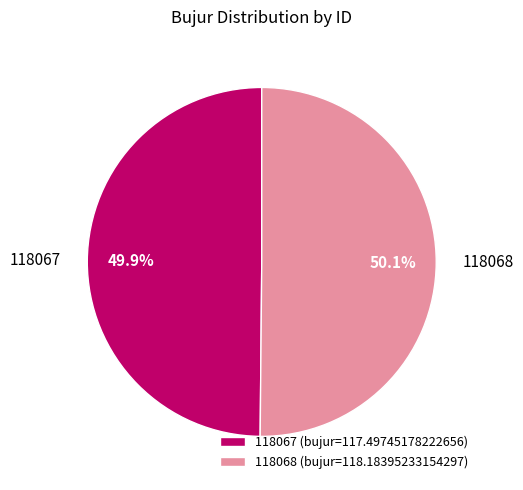

Is there a majority slice in this chart?

Yes